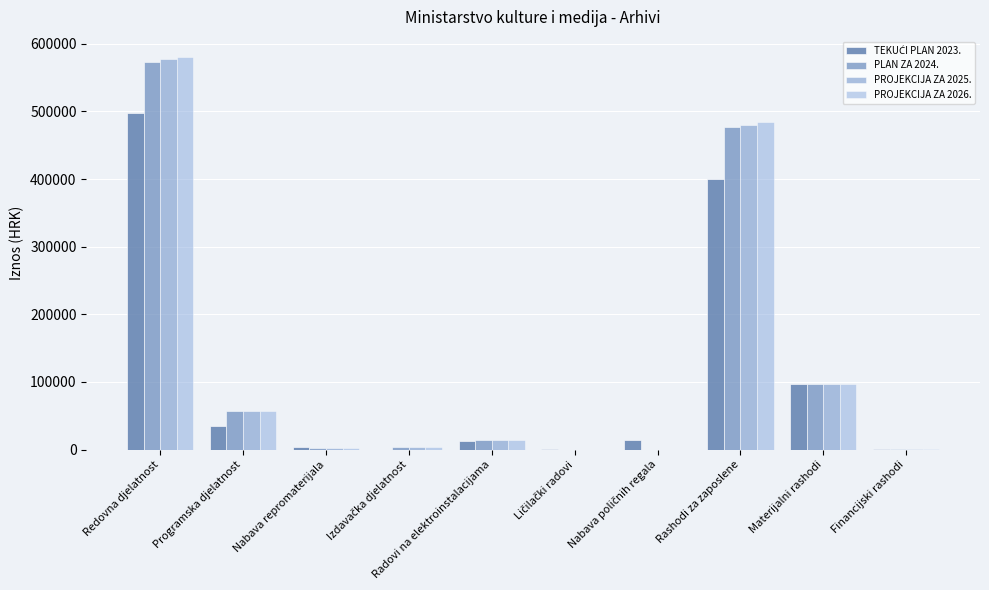

Where is PLAN ZA 2024. nearest to the value 286920?

Rashodi za zaposlene